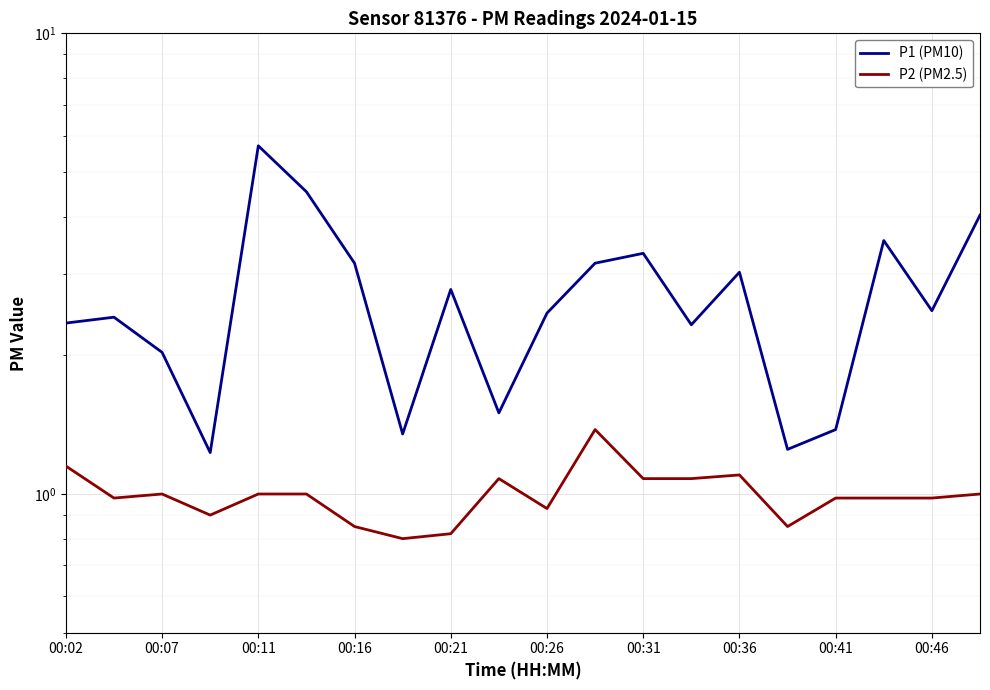

Which series has the largest range (max minus min)?

P1 (PM10)